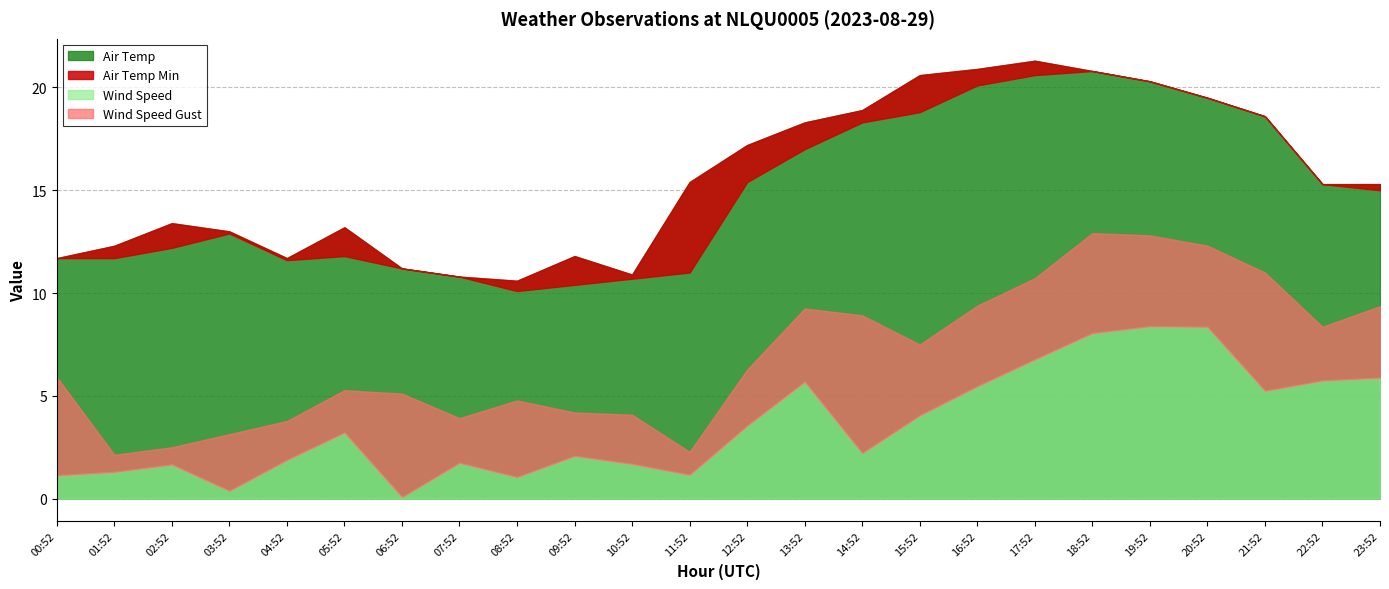

The Wind Speed Gust series shows 4.8 at 08:52. True or false?

True